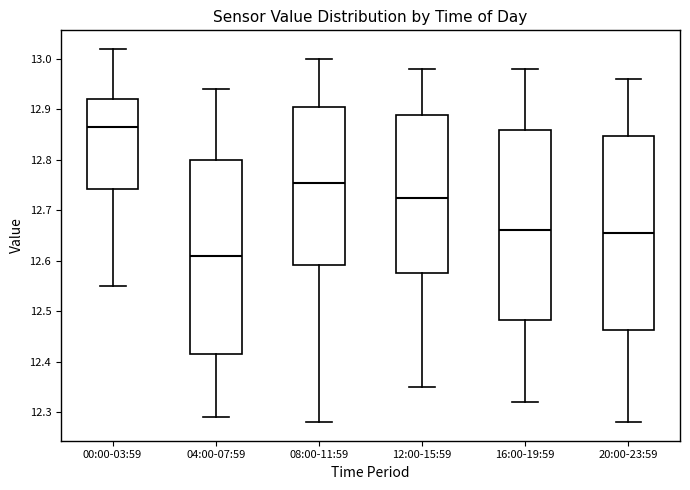

Reading left to right, read every box against the y-axis: the position of its median line, the range the box covers, and the ends of its whiskers. The values are not printed on the chart, so give them approximately, as read against the axis.

00:00-03:59: median 12.87, box 12.74 to 12.92, whiskers 12.55 to 13.02
04:00-07:59: median 12.61, box 12.42 to 12.80, whiskers 12.29 to 12.94
08:00-11:59: median 12.76, box 12.59 to 12.91, whiskers 12.28 to 13.00
12:00-15:59: median 12.73, box 12.58 to 12.89, whiskers 12.35 to 12.98
16:00-19:59: median 12.66, box 12.48 to 12.86, whiskers 12.32 to 12.98
20:00-23:59: median 12.66, box 12.46 to 12.85, whiskers 12.28 to 12.96